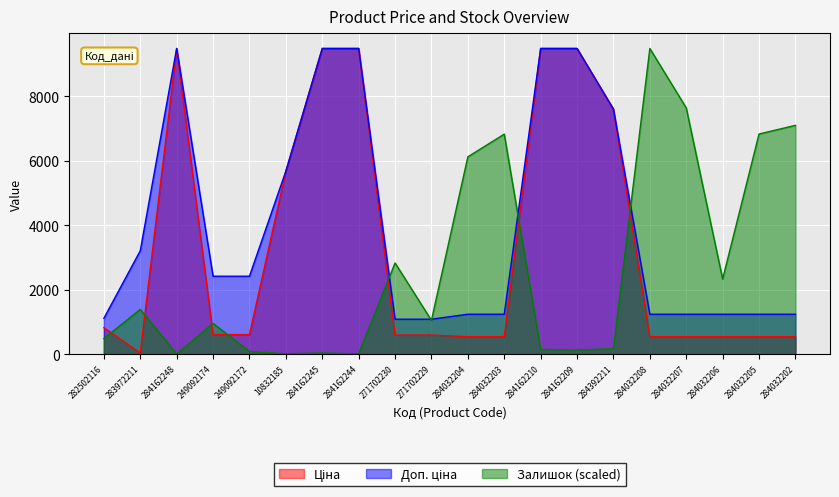

How many data points in Залишок are above 1046?

10